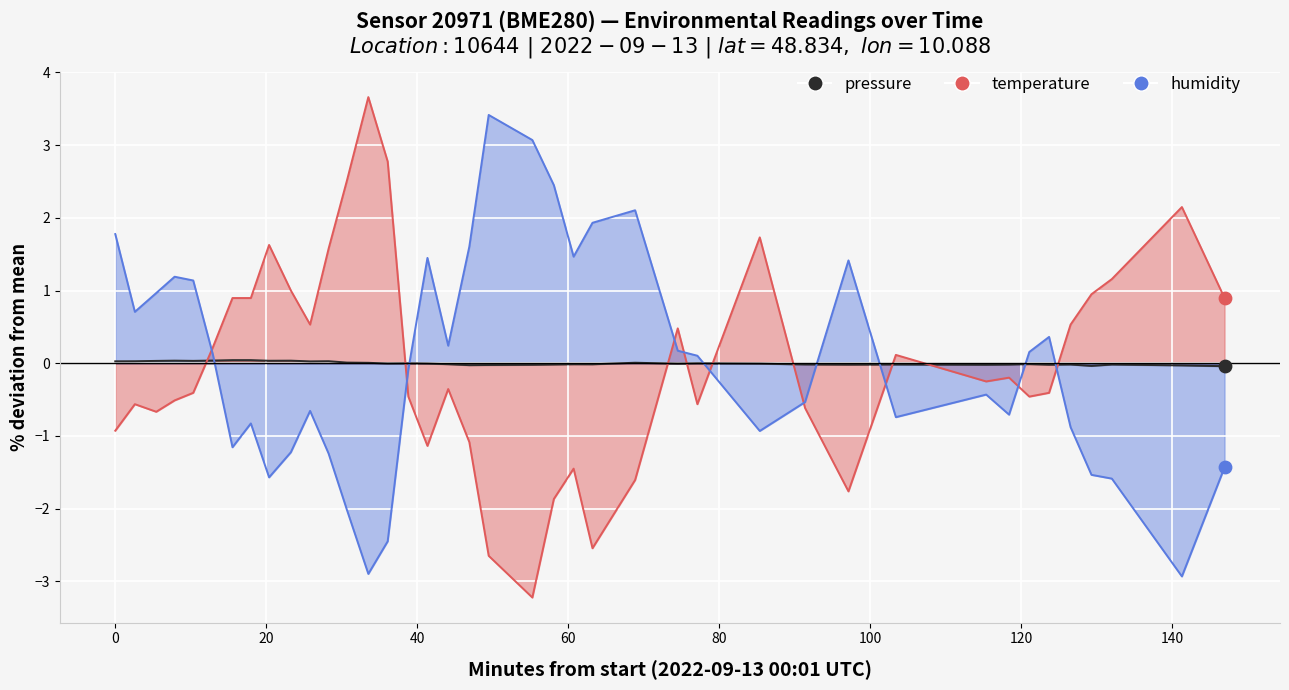

Which series reaches the minimum Y coordinate?

temperature